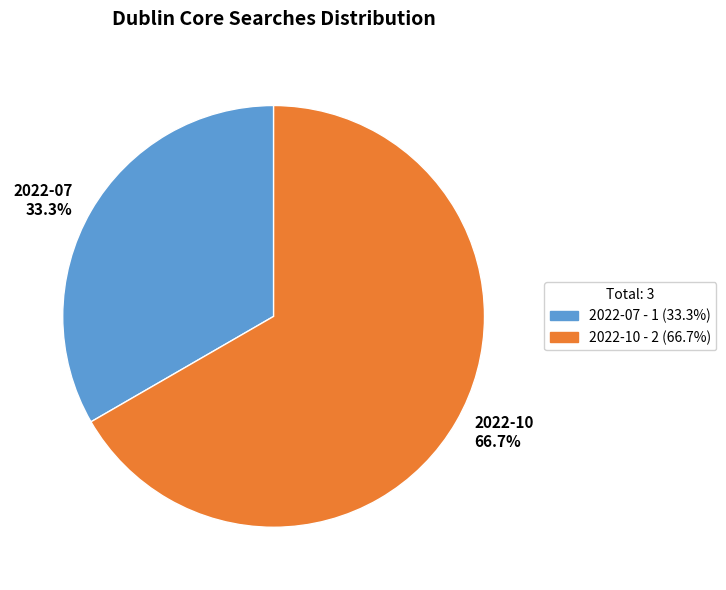

What is the ratio of the value at 2022-10 66.7% to the value at 2022-07 33.3%?

2.0